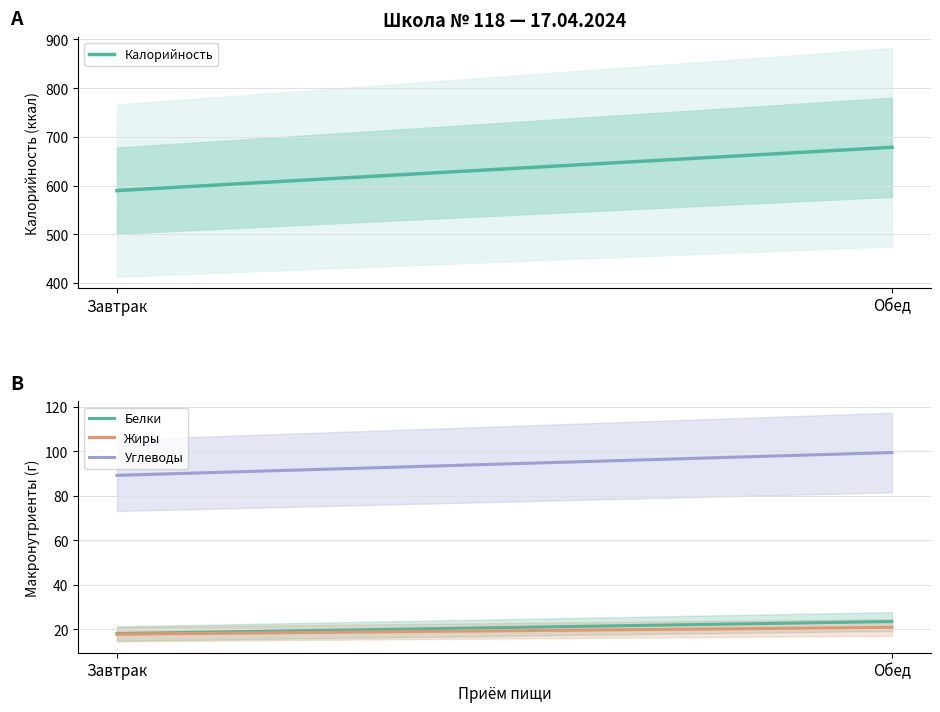

Reading left to right, list all the values displayed in this chart.

Калорийность: 589.7	678.6
Белки: 18.1	23.5
Жиры: 17.8	20.8
Углеводы: 89.2	99.5